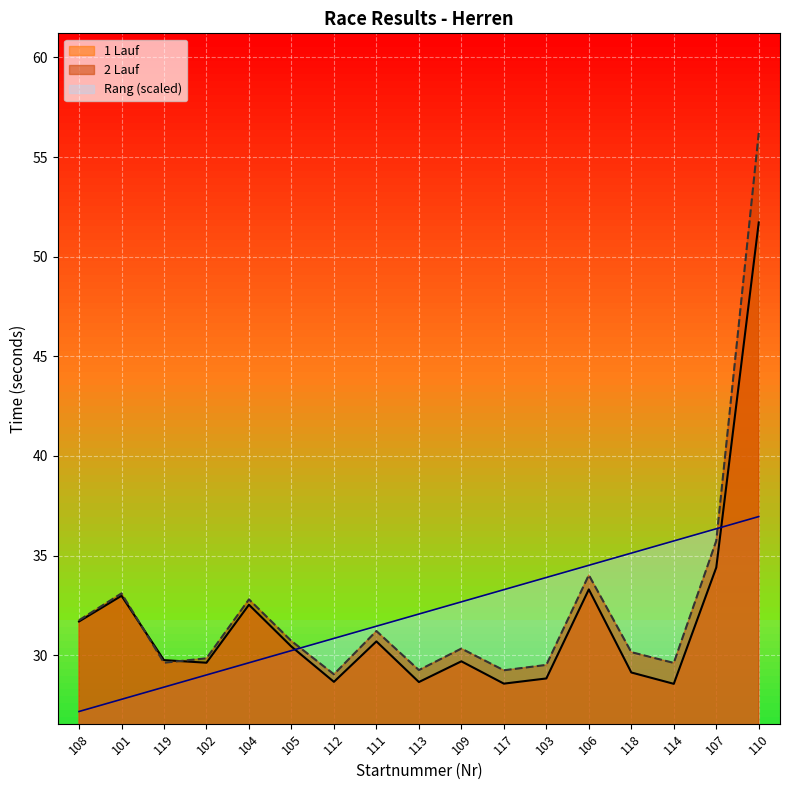

What are all the series names shown in the legend?

1 Lauf, 2 Lauf, Rang (scaled)